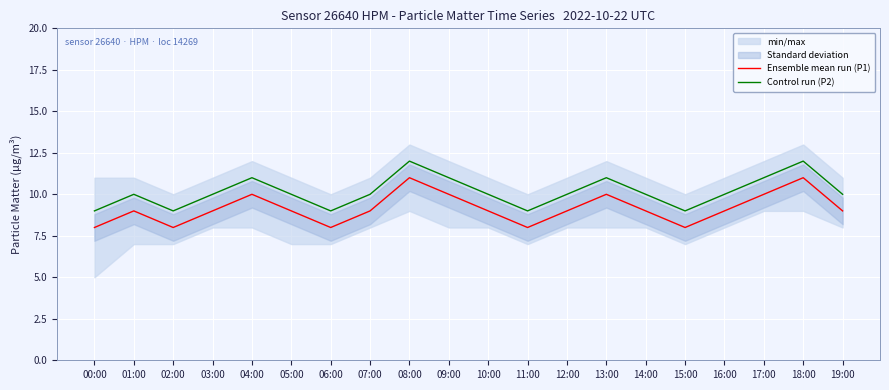

Is it true that Control run (P2) equals 15 at 06:00?

False